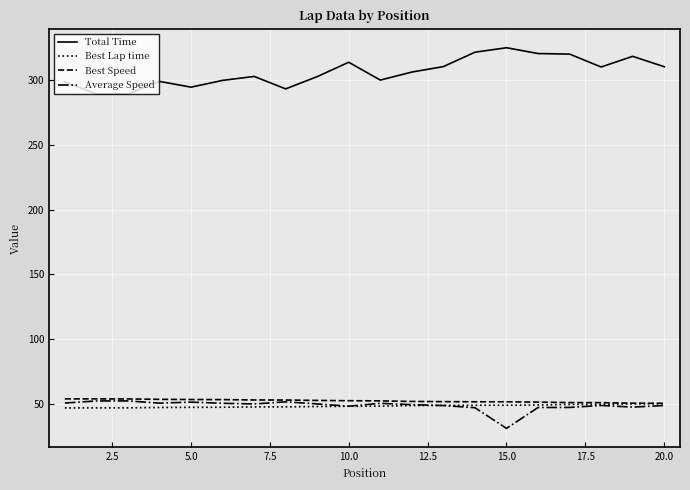

True or false: Total Time and Best Speed intersect in this chart.

False